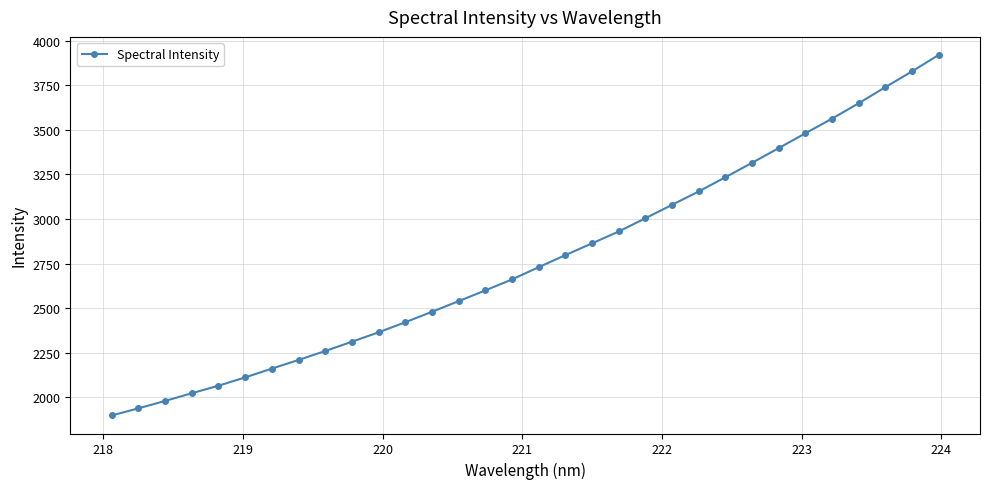

What is the difference between the maximum and minimum values?

2022.0